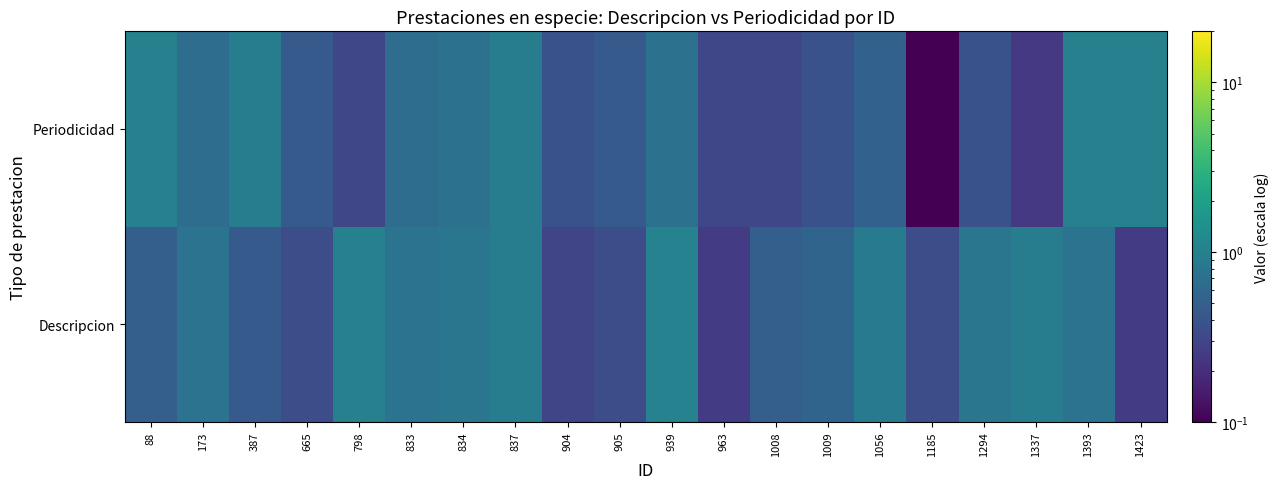

How many data points does each series have?

20